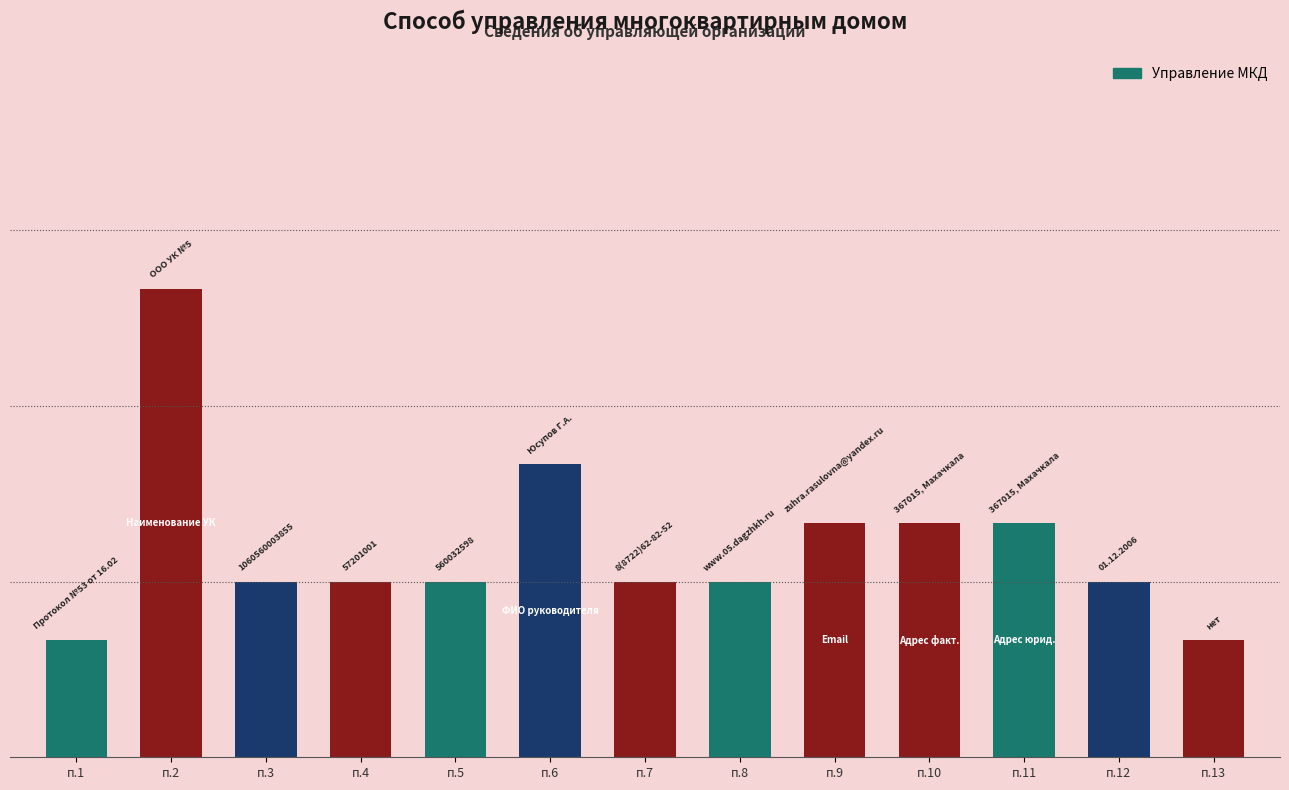

What is the sum of all values?

47